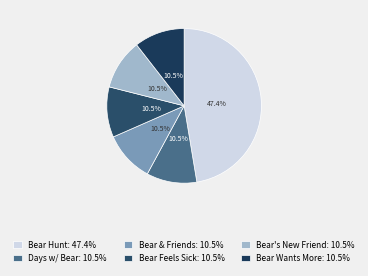

Count the number of slices in the pie.

6